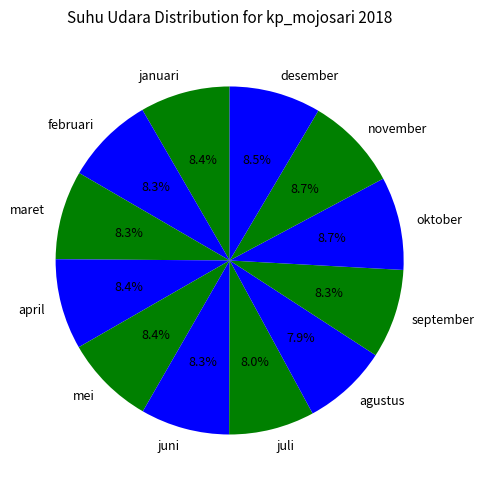

Combined, what portion of the pie is januari and desember?

16.9%